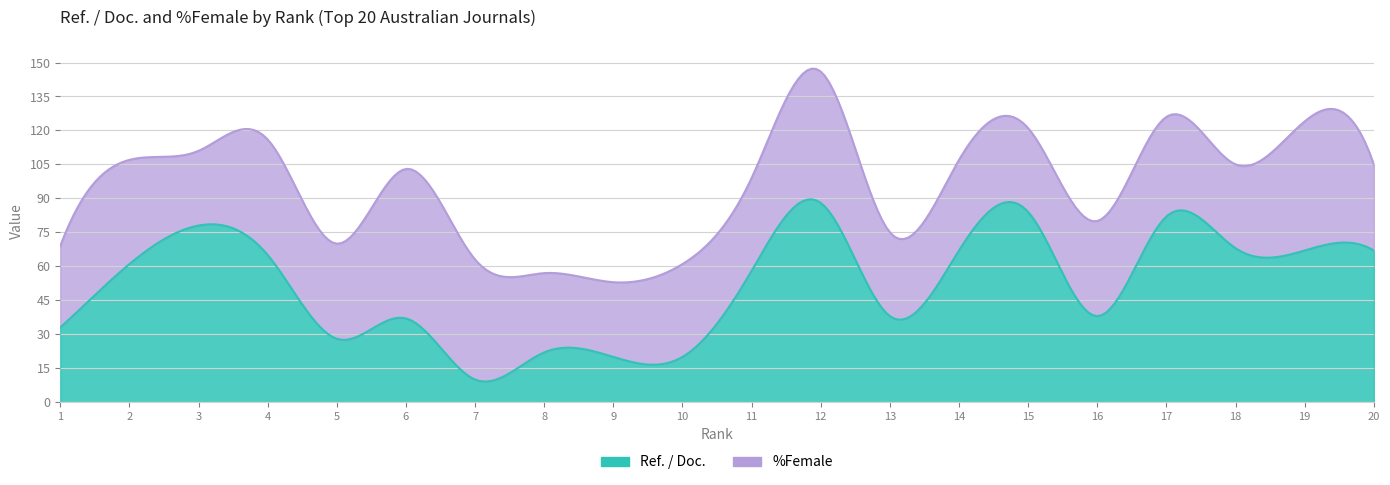

Does the chart have visible grid lines?

Yes